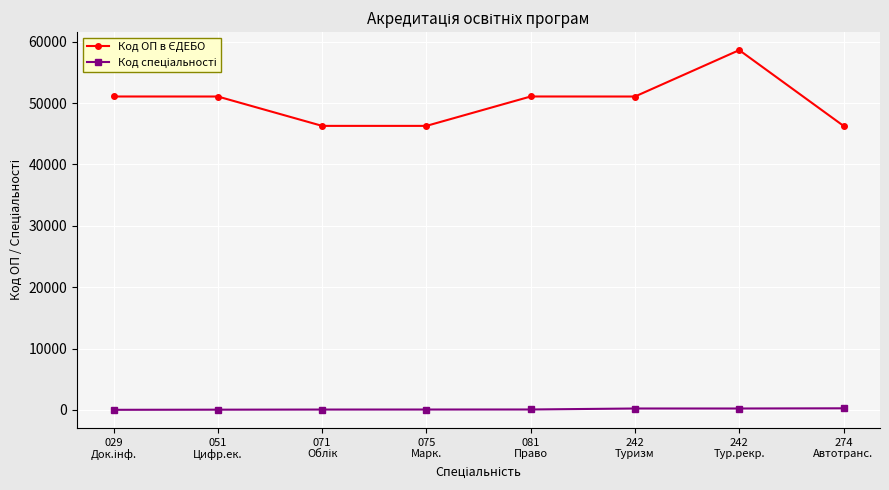

At how many categories does at least one series exceed 9159?

8